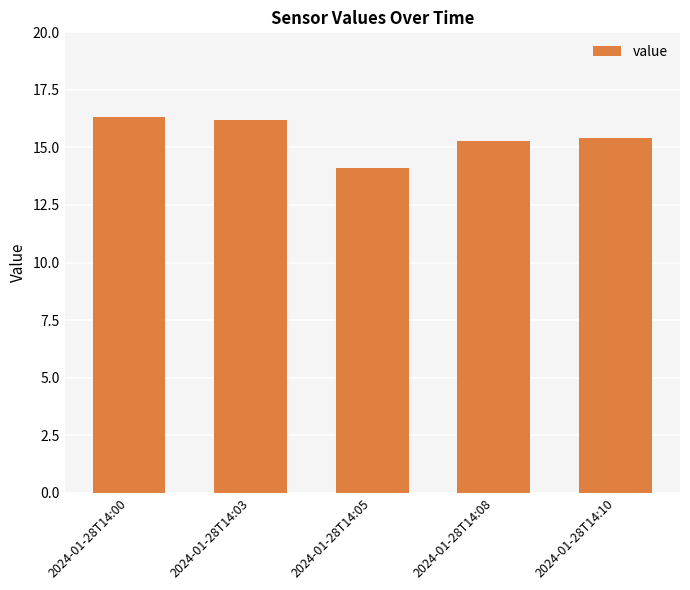

True or false: the data shows 16.3 at 2024-01-28T14:00.

True